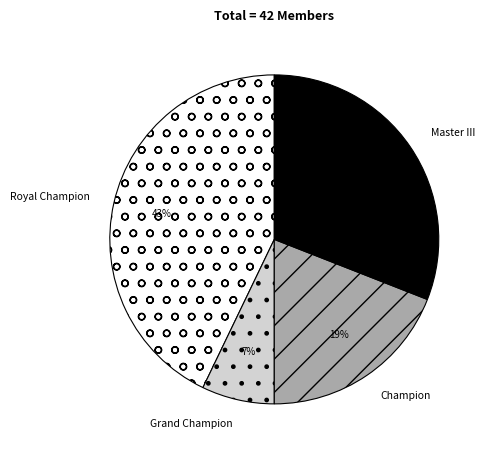

To the nearest percent, what is the difference between the Royal Champion and Master III slice percentages?

12%